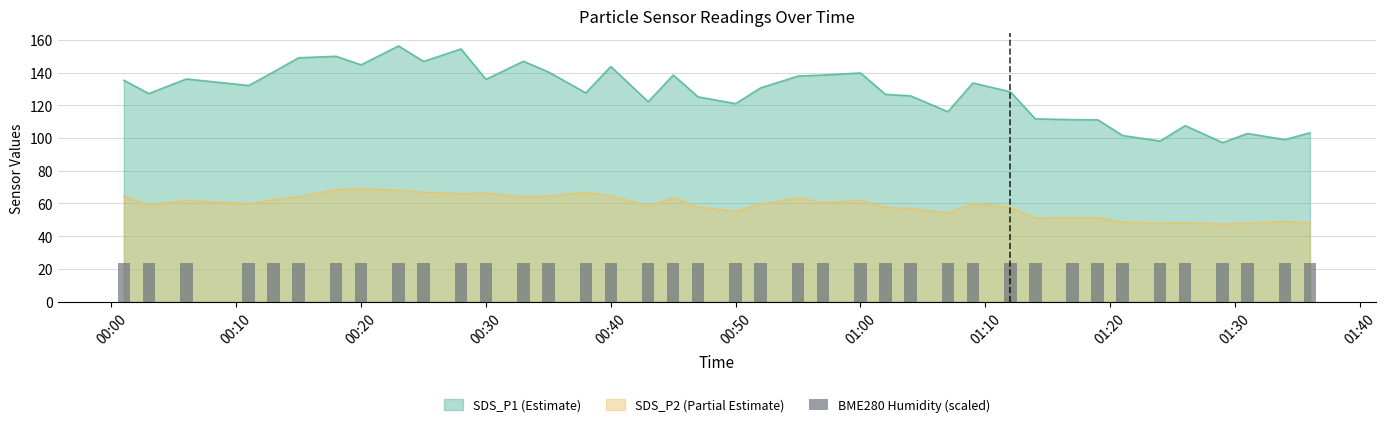

What is the difference between the maximum and minimum values in the SDS_P1 series?

59.1